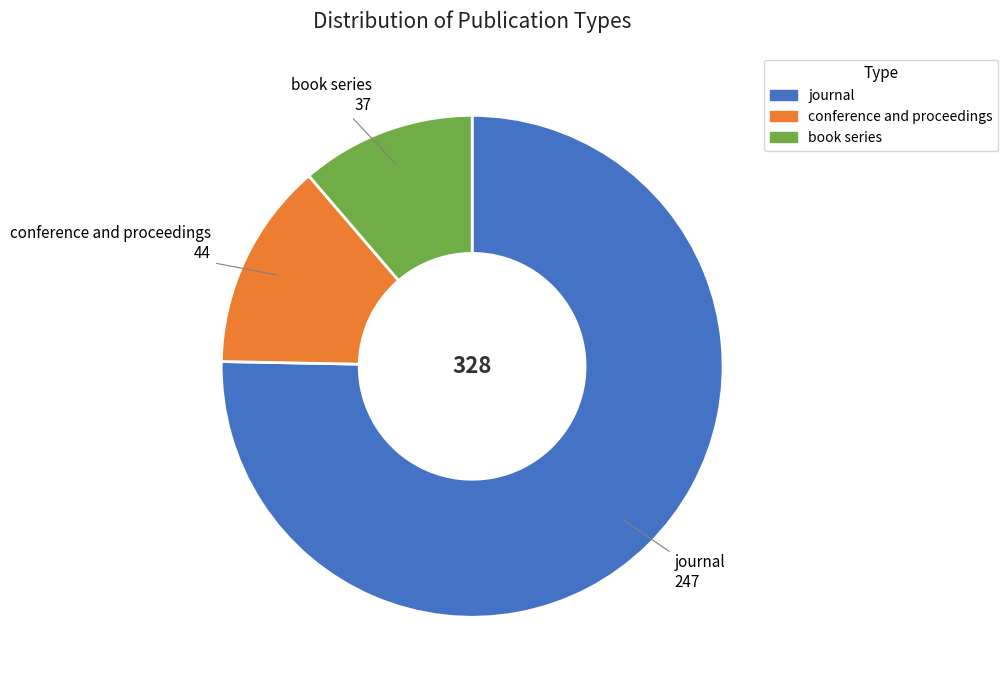

Is there a majority slice in this chart?

Yes